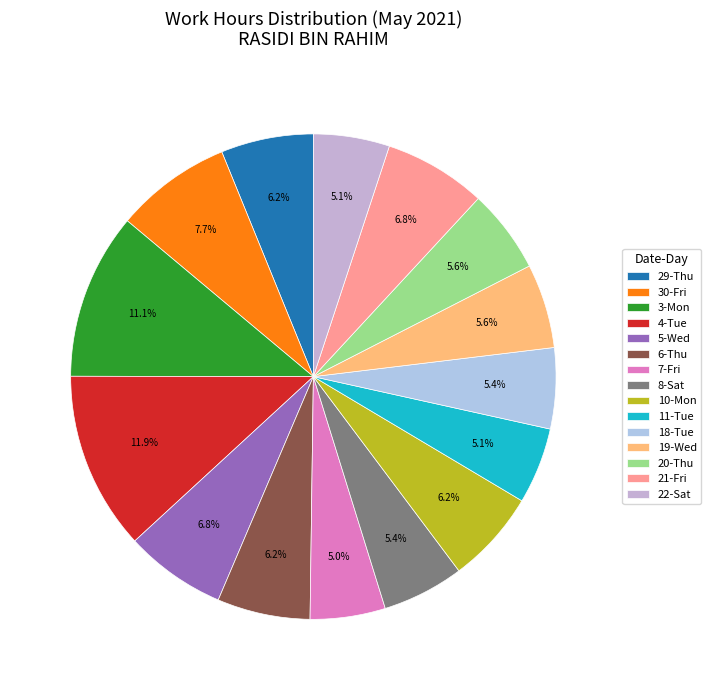

What is the ratio of the value at 11-Tue to the value at 21-Fri?

0.7